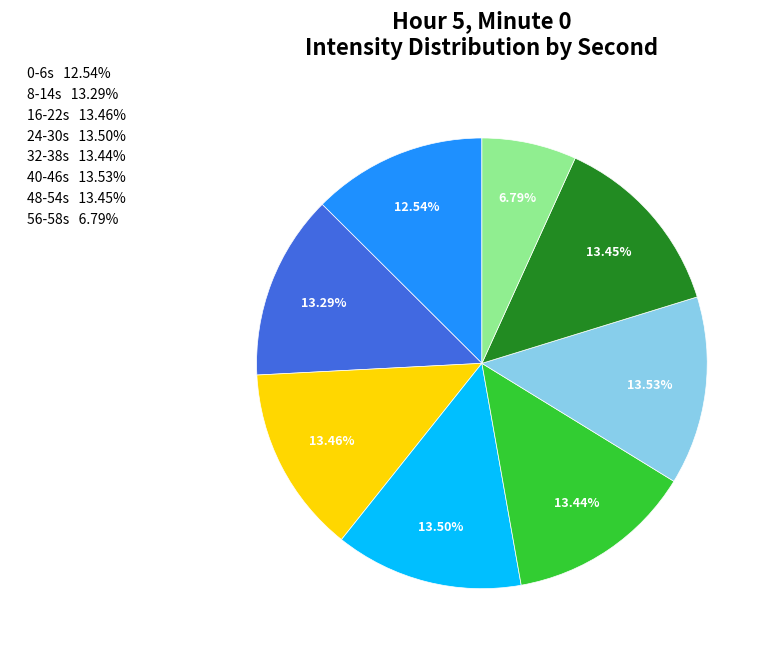

What is the ratio of the value at 48-54s 13.45% to the value at 16-22s 13.46%?

1.0